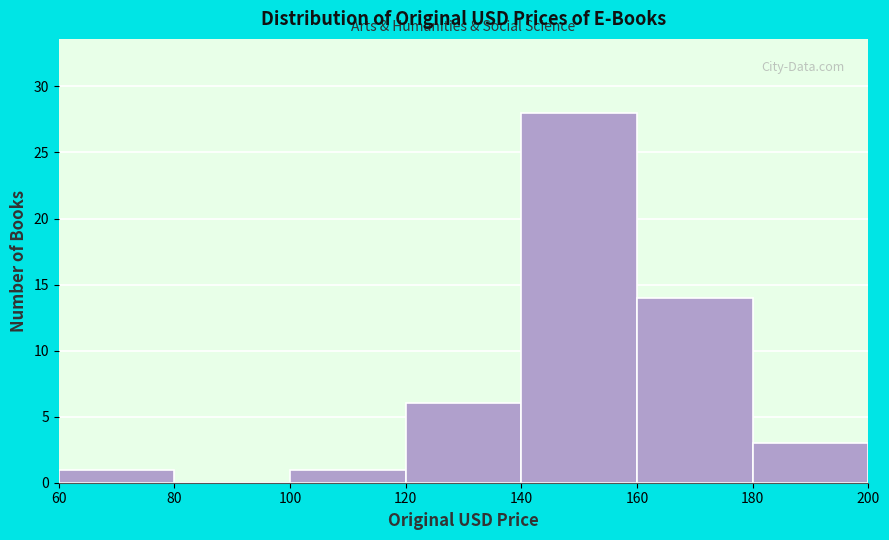

Which range on the x-axis has the tallest bar?

140 to 160